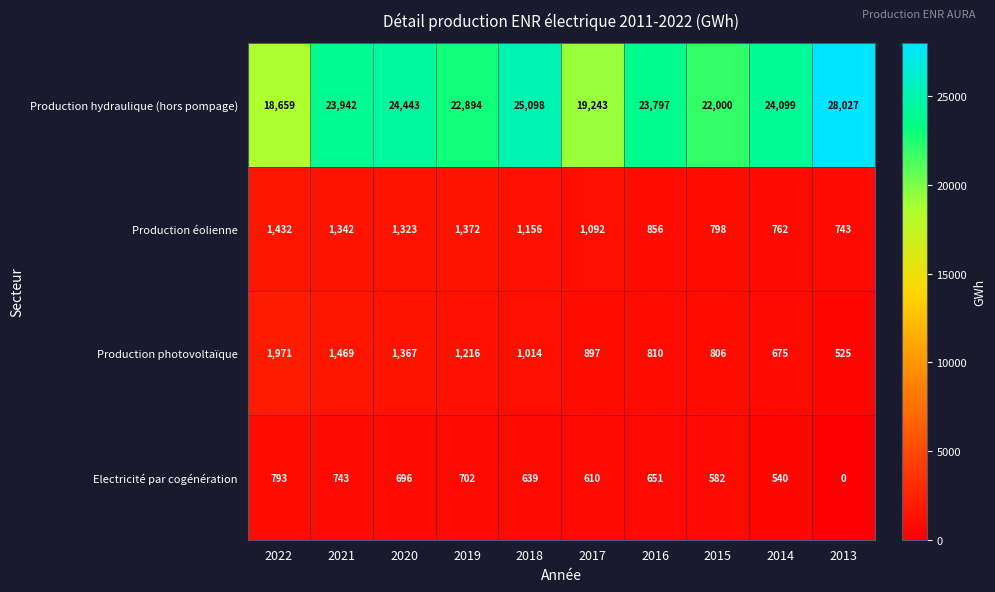

What is the minimum value for Production hydraulique (hors pompage)?

18659